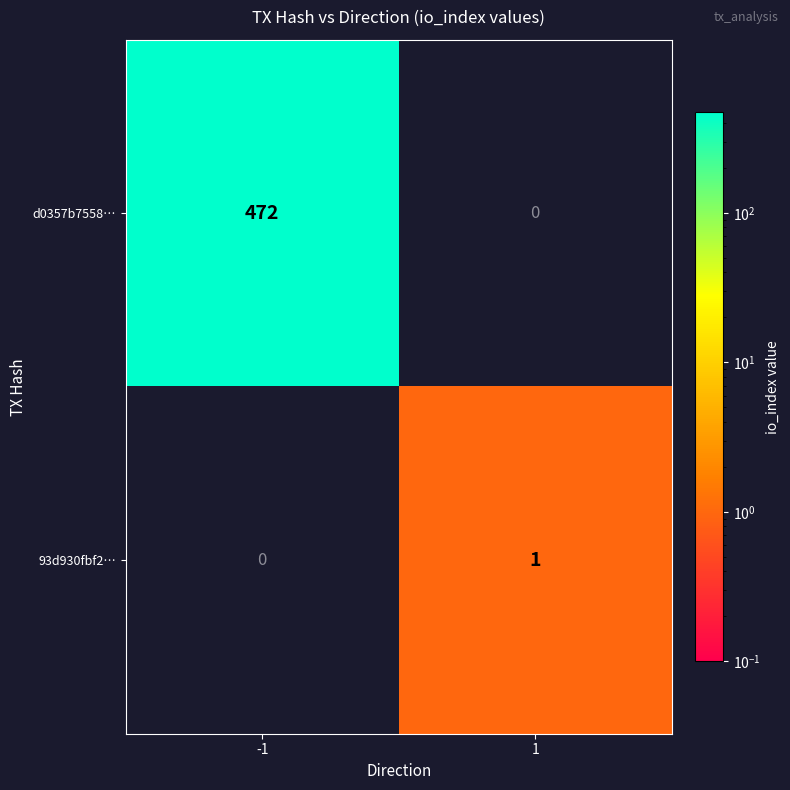

Is it true that 93d930fbf2… equals 0 at -1?

True